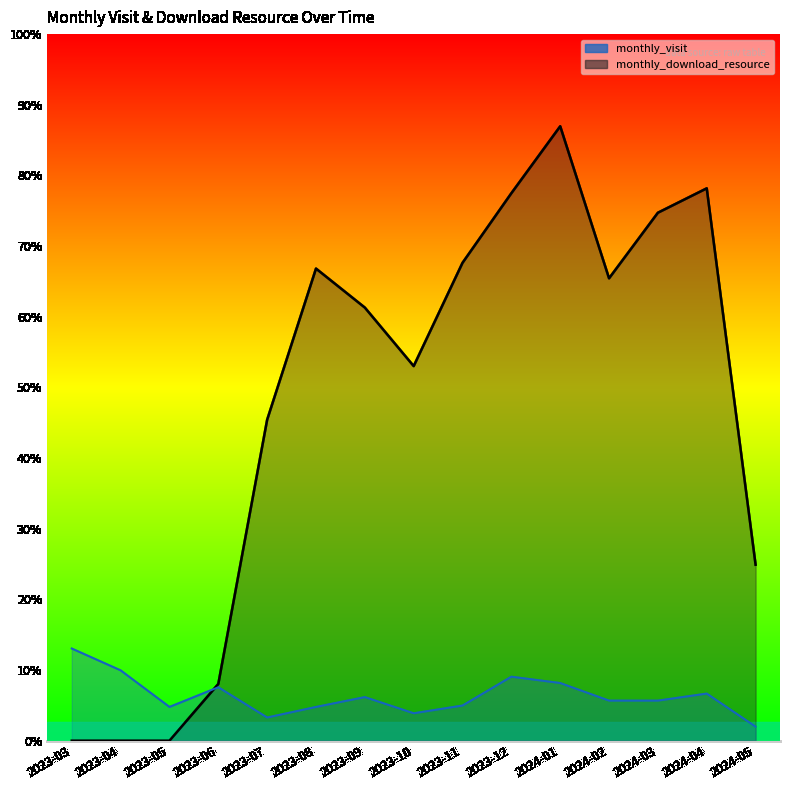

Which series changed the most between 2023-05 and 2023-11?

monthly_download_resource